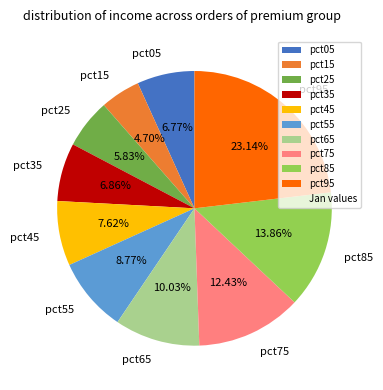

What is the smallest slice in the pie chart?

pct15